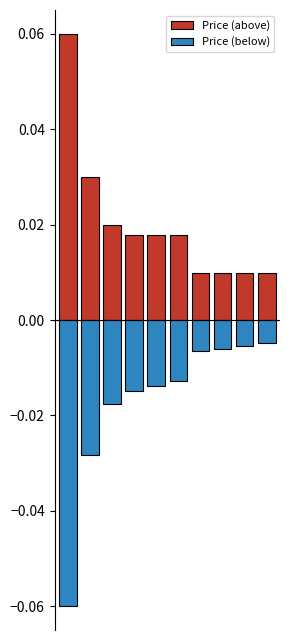

Which has a higher value, 4 or 9?

4